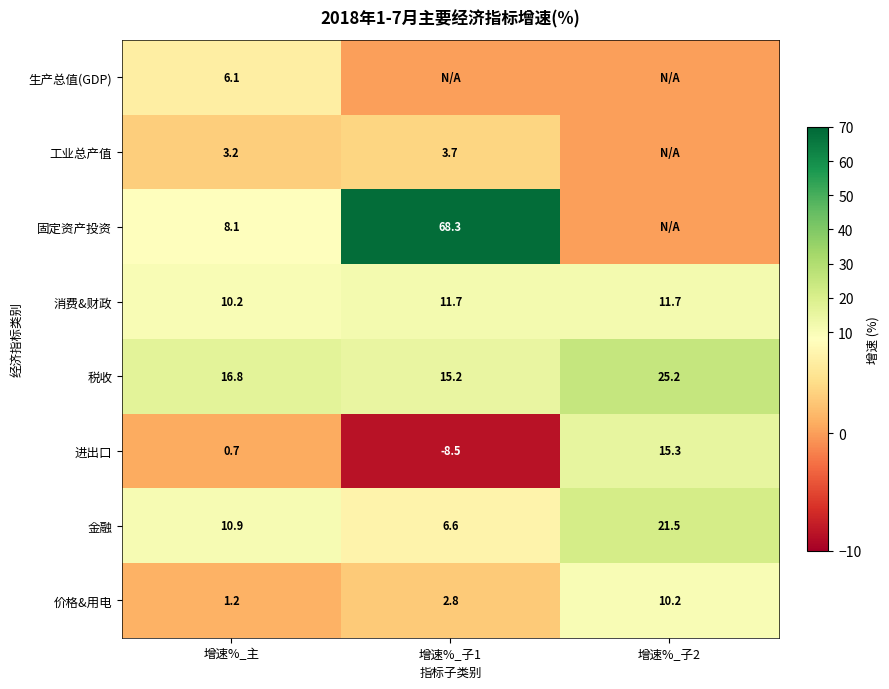

What is the spread (max minus min) of values at 增速%_主?

16.1